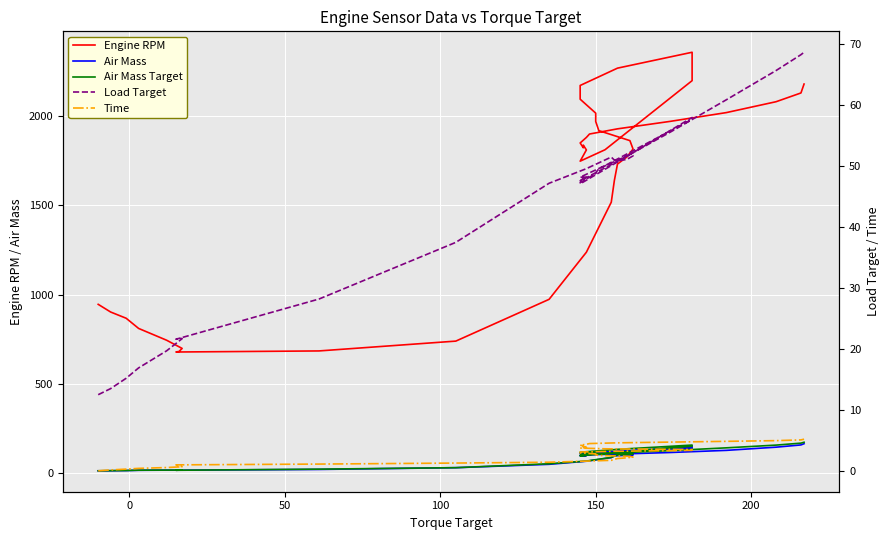

The value of Air Mass Target at 150 is 190.2. True or false?

False